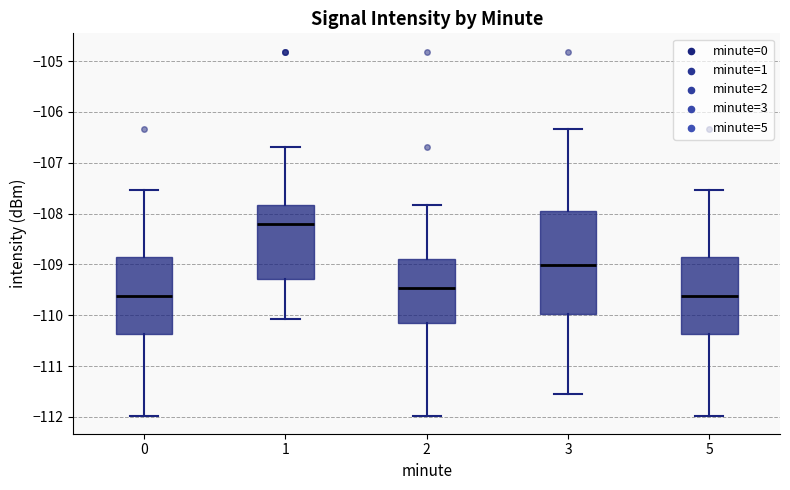

Where is the upper edge of the box at x = 3 on the y-axis? The values are not printed on the chart, so give them approximately, as read against the axis.

-108.0